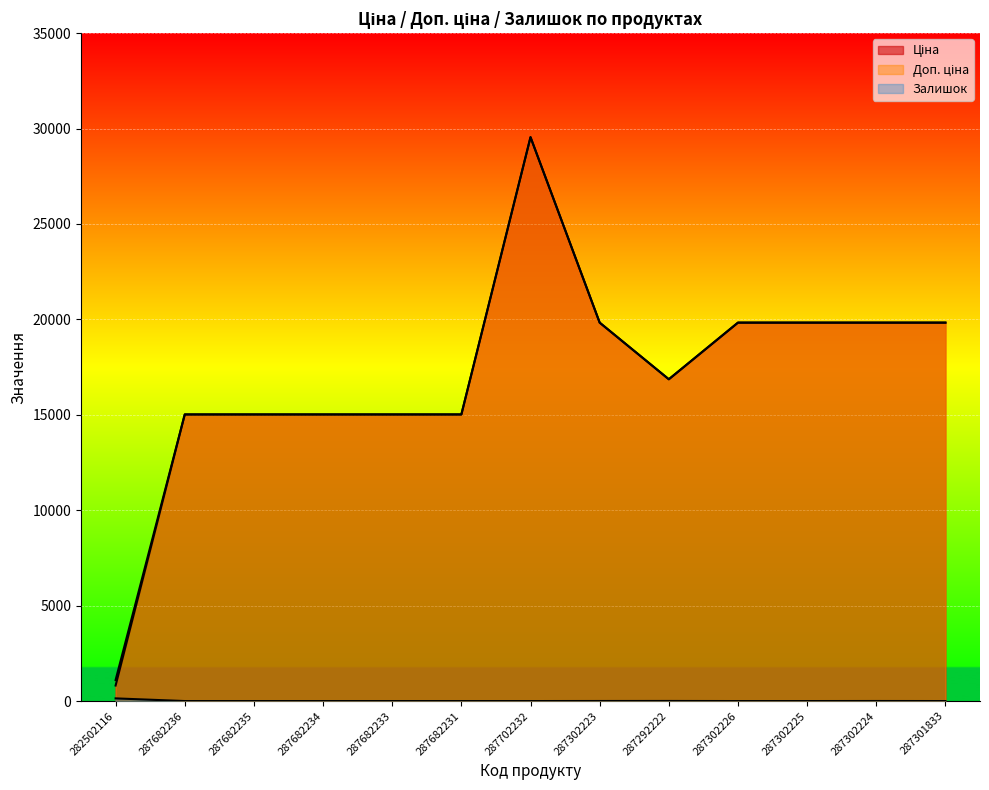

Is the value of Доп. ціна at 287682233 greater than the value of Залишок at 287682236?

Yes